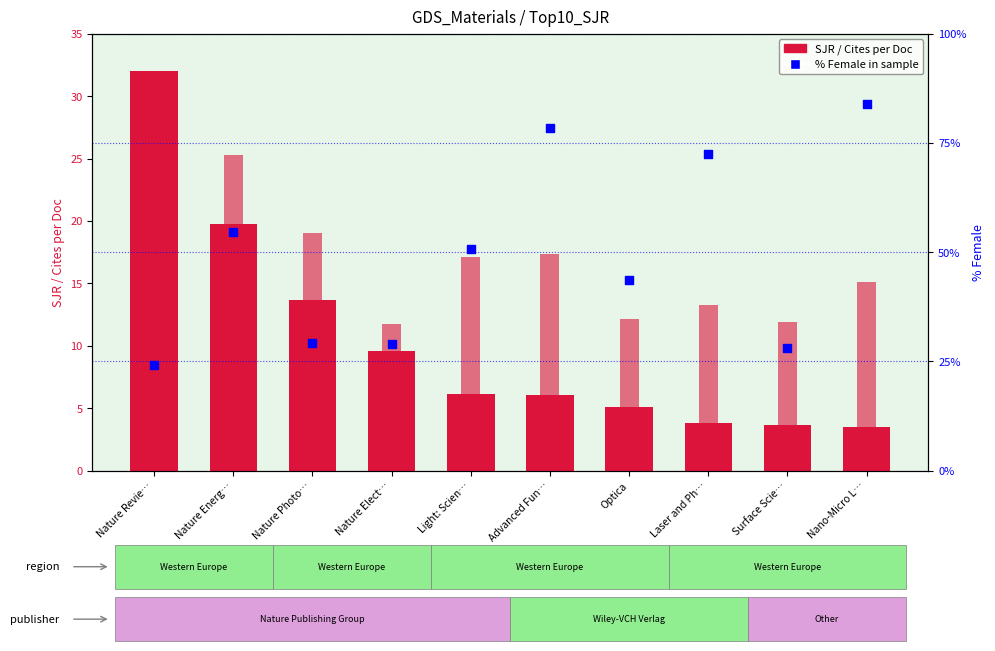

Is the value of % Female at Nature Energ… greater than the value of Cites / Doc. (2years) at Nature Revie…?

Yes